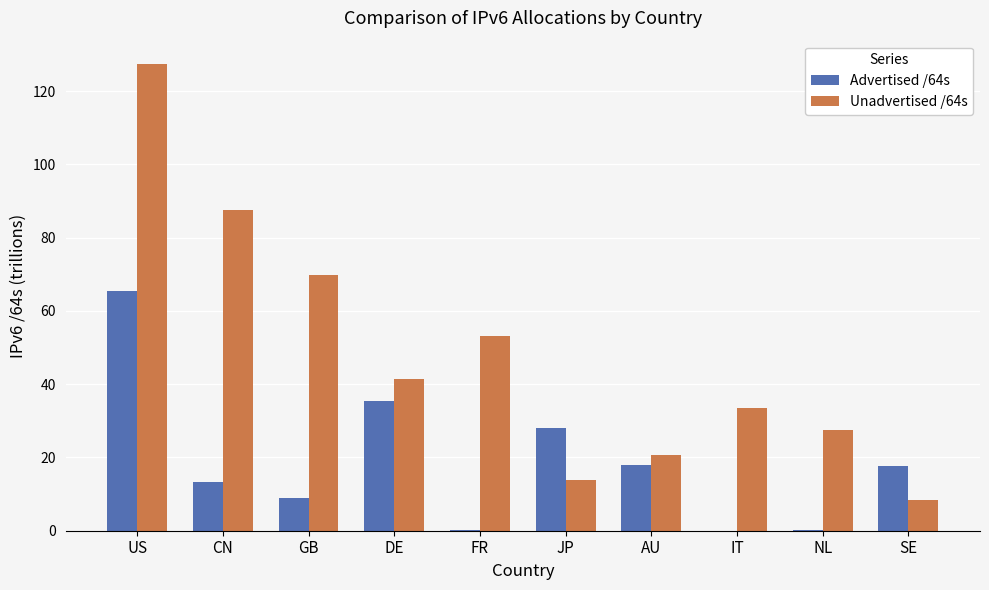

The Advertised /64s series shows 19.7 at DE. True or false?

False